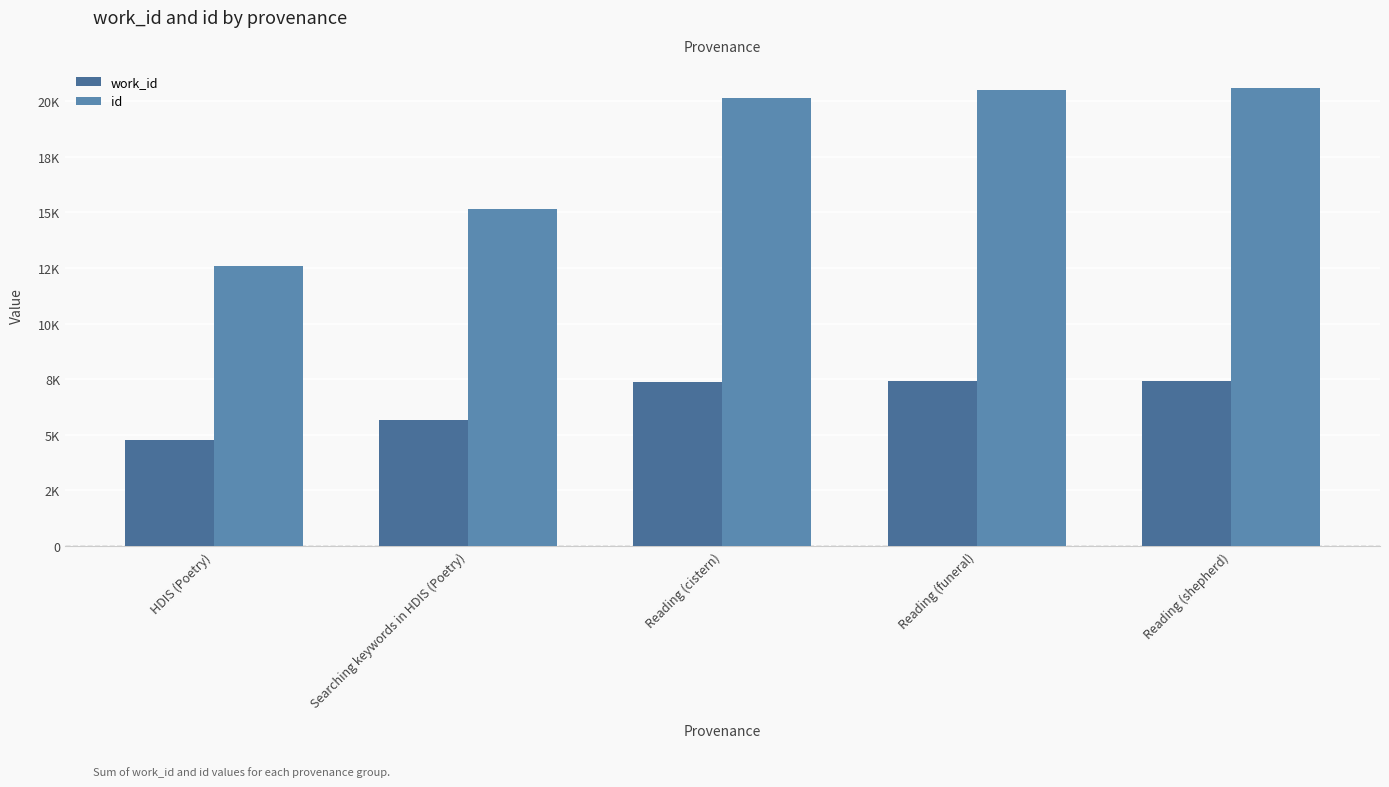

Are the bars horizontal?

No